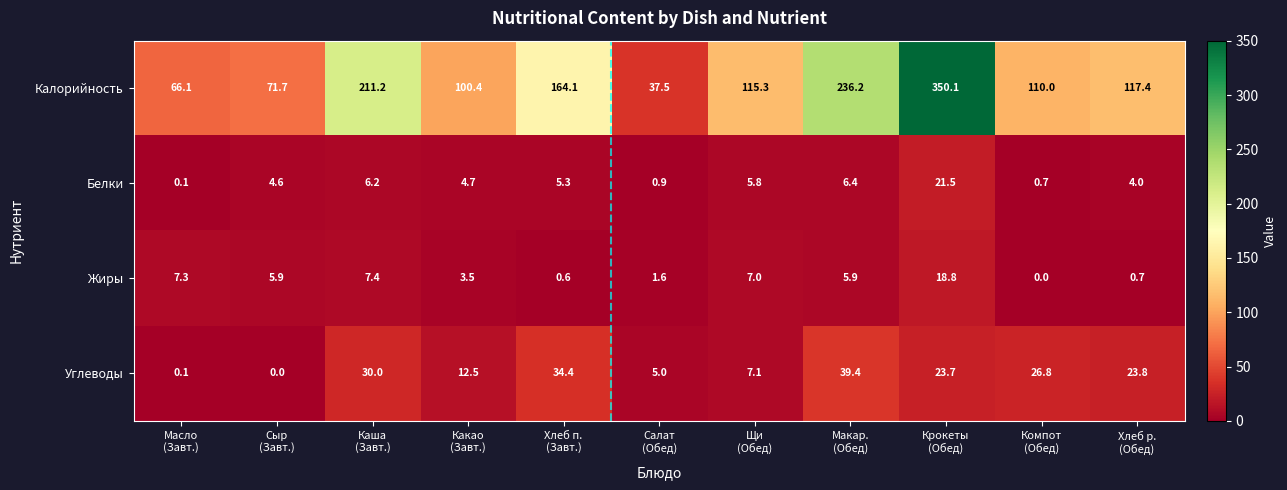

What is the difference between the maximum and minimum values in the Белки series?

21.4